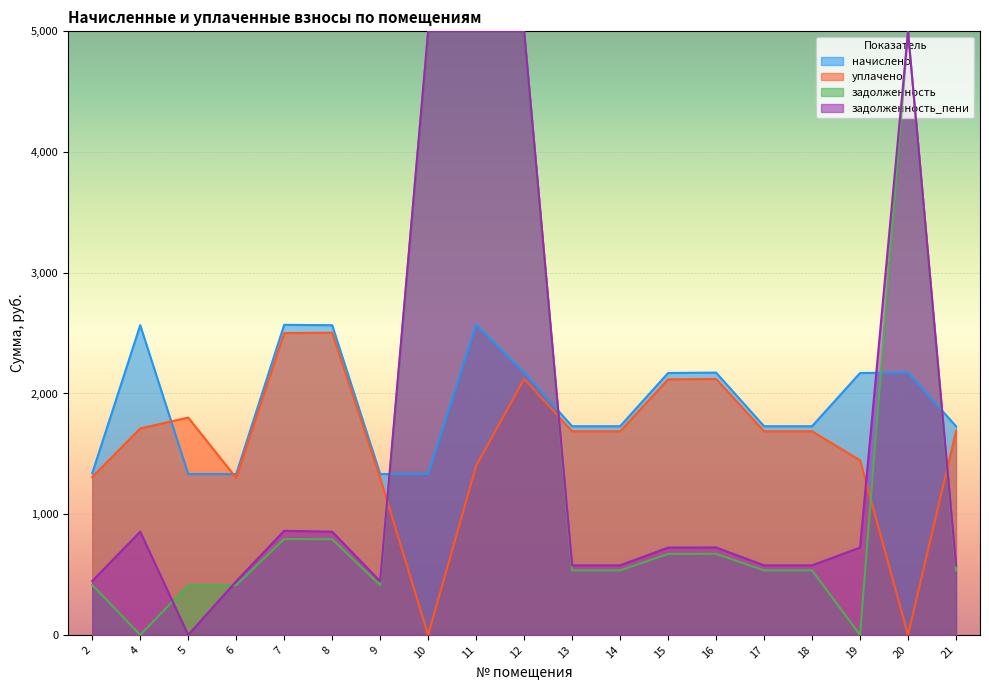

What are all the series names shown in the legend?

начислено, уплачено, задолженность, задолженность_пени